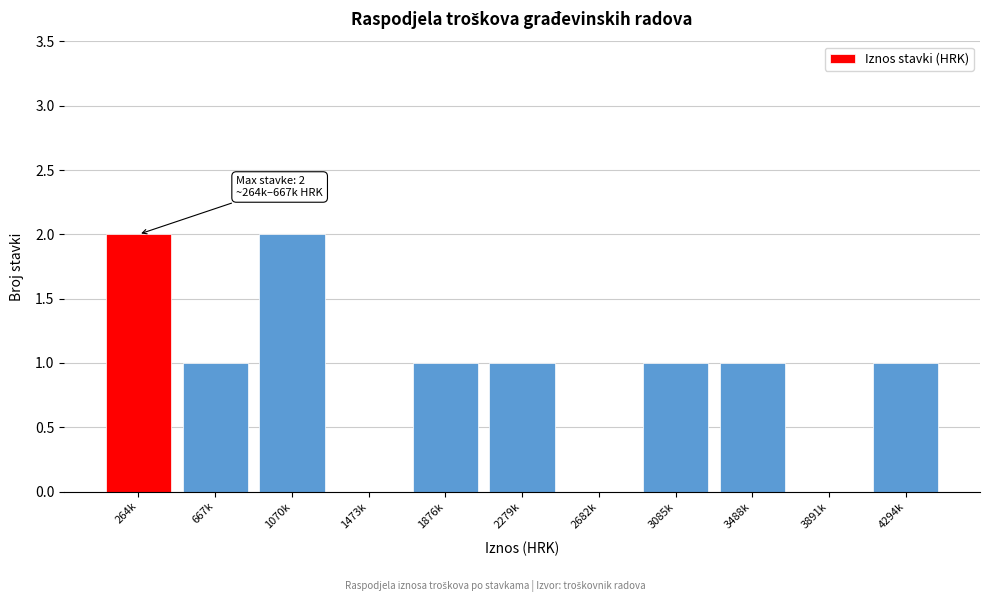

Reading left to right, what are all the values shown in this chart?

264k=2	667k=1	1070k=2	1473k=0	1876k=1	2279k=1	2682k=0	3085k=1	3488k=1	3891k=0	4294k=1